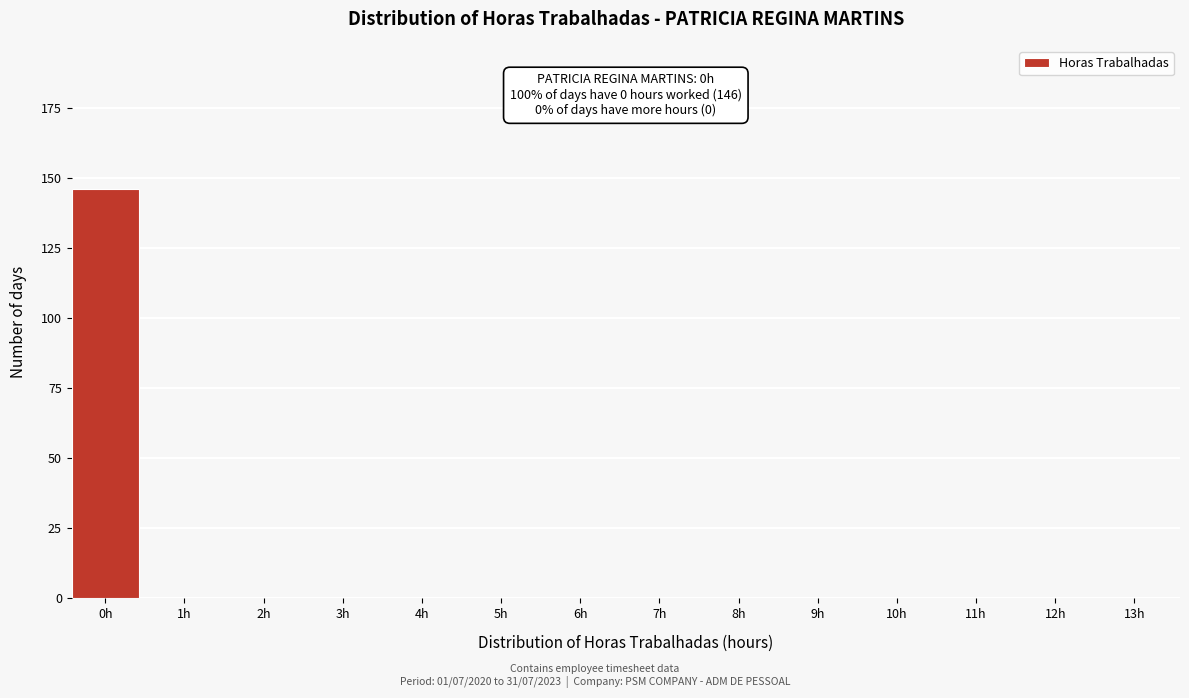

Reading right to left, what are all the values shown in this chart?

13h=0	12h=0	11h=0	10h=0	9h=0	8h=0	7h=0	6h=0	5h=0	4h=0	3h=0	2h=0	1h=0	0h=146